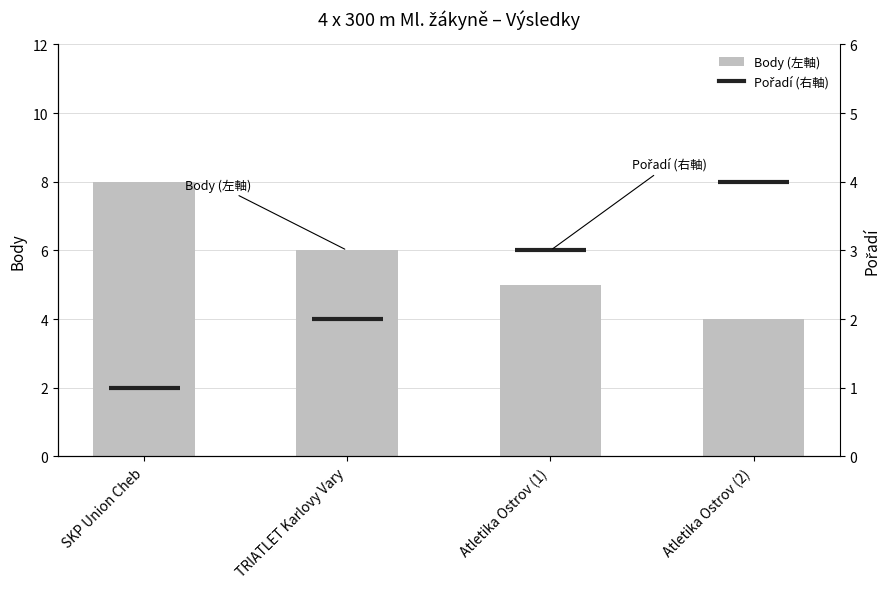

Rank the categories by value from lowest to highest.

Atletika Ostrov (2), Atletika Ostrov (1), TRIATLET Karlovy Vary, SKP Union Cheb